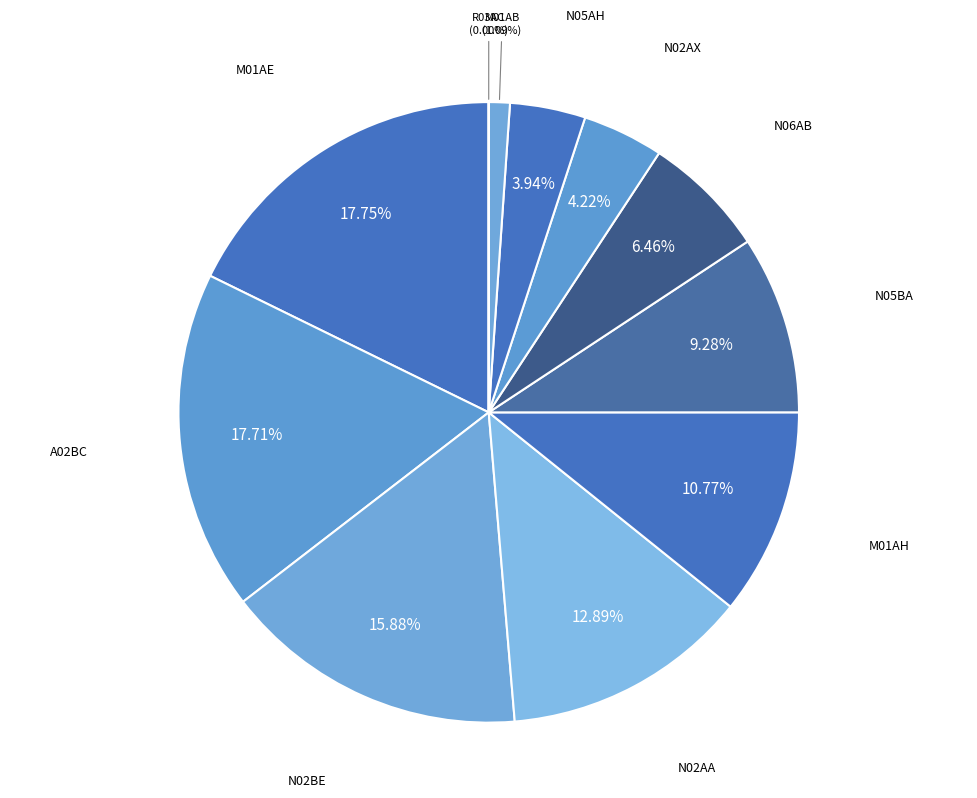

What percentage is NOT represented by M01AB?

98.9%